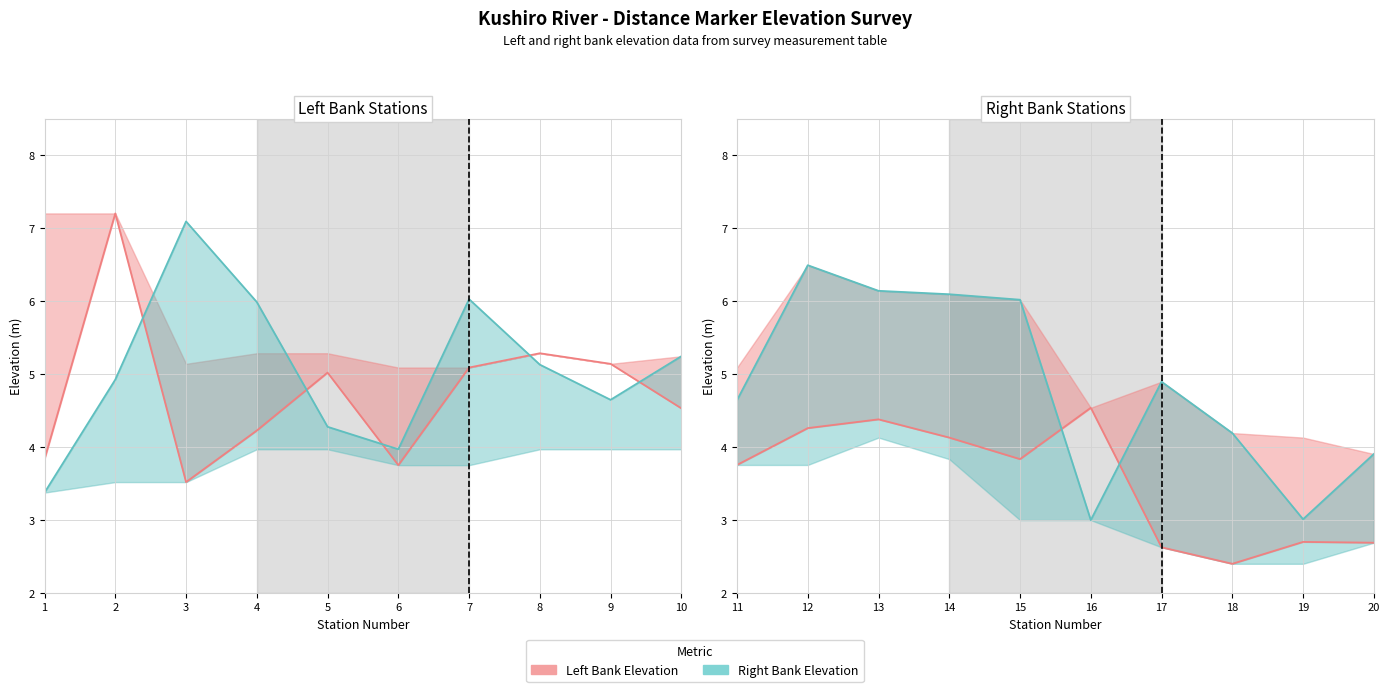

True or false: Right Bank Elevation Lower has more than 1 interior local peaks.

False